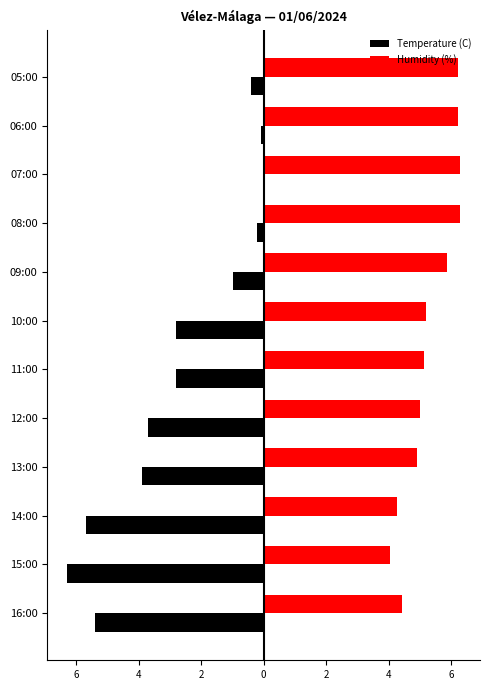

What are all the series names shown in the legend?

Temperature (C), Humidity (%)